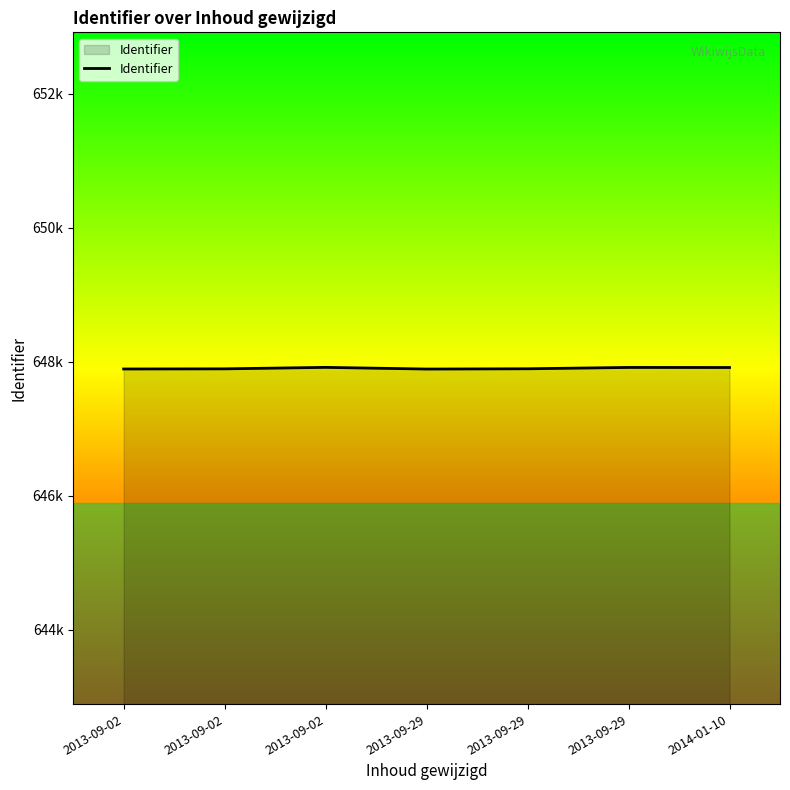

Does the chart display data point markers on the line(s)?

No